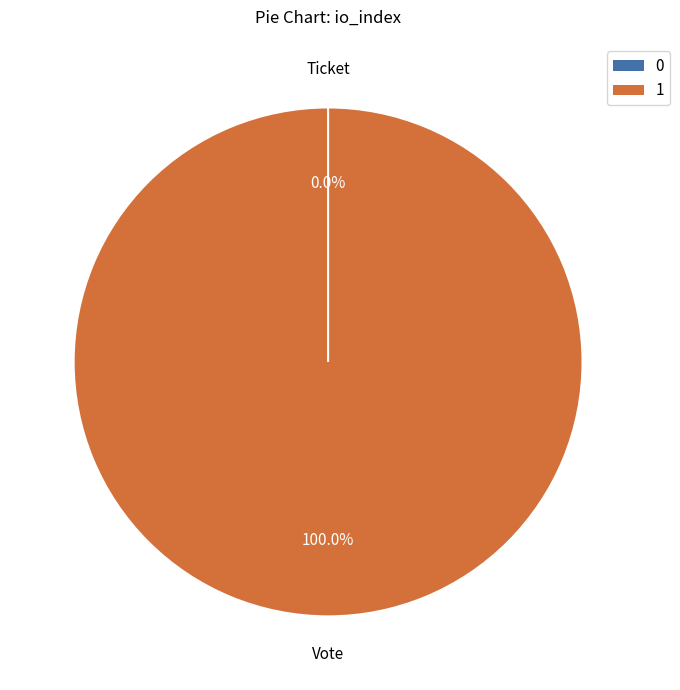

How many segments does this pie chart have?

2